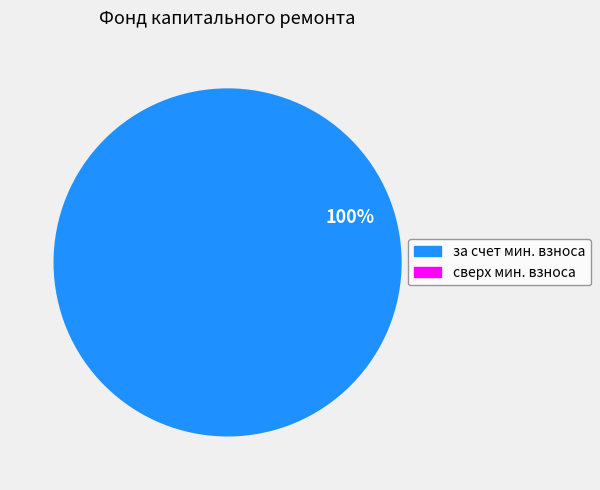

Which slice represents more than half of the pie?

за счет мин. взноса